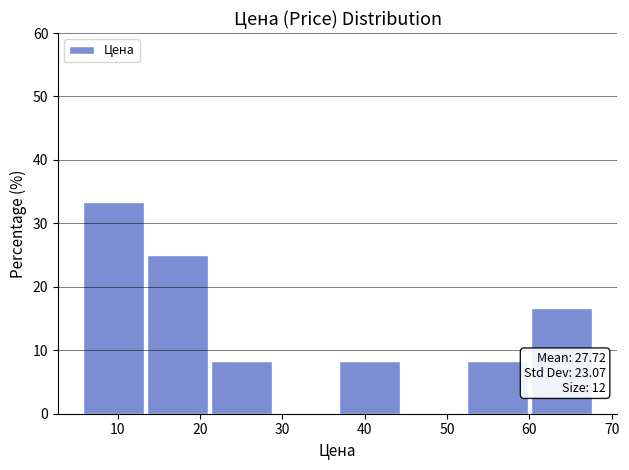

Over which range of the x-axis is the bar tallest?

6 to 14